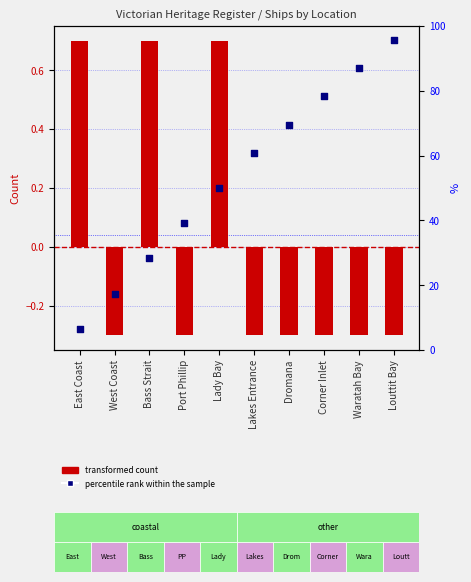

Is the value of transformed count at Port Phillip greater than the value of percentile rank within the sample at Port Phillip?

No